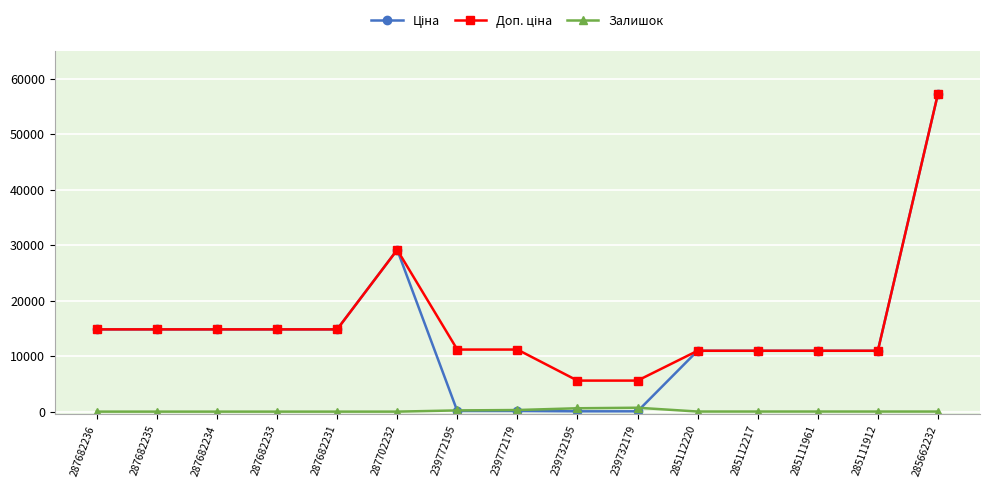

What is the maximum value shown in the chart?

57258.0